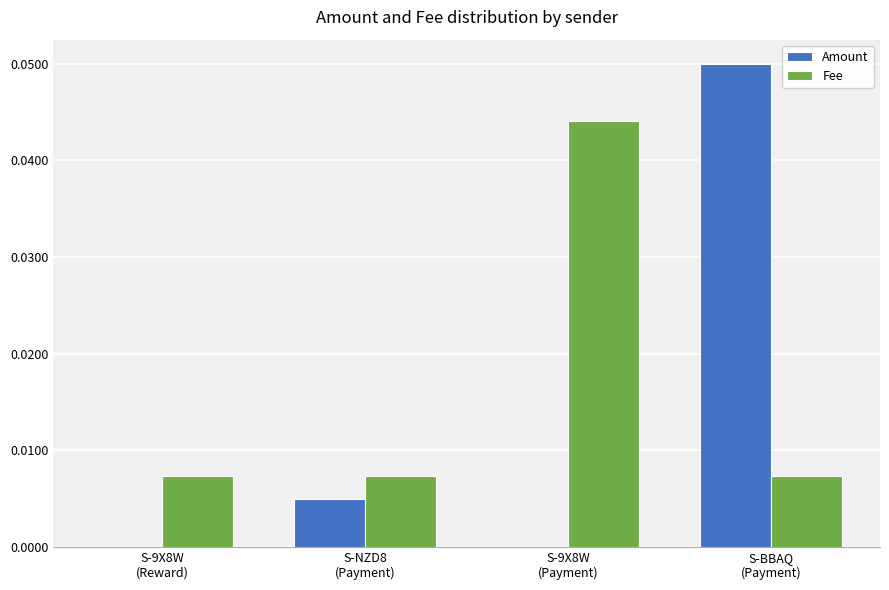

Which series has the largest total across all categories?

Fee